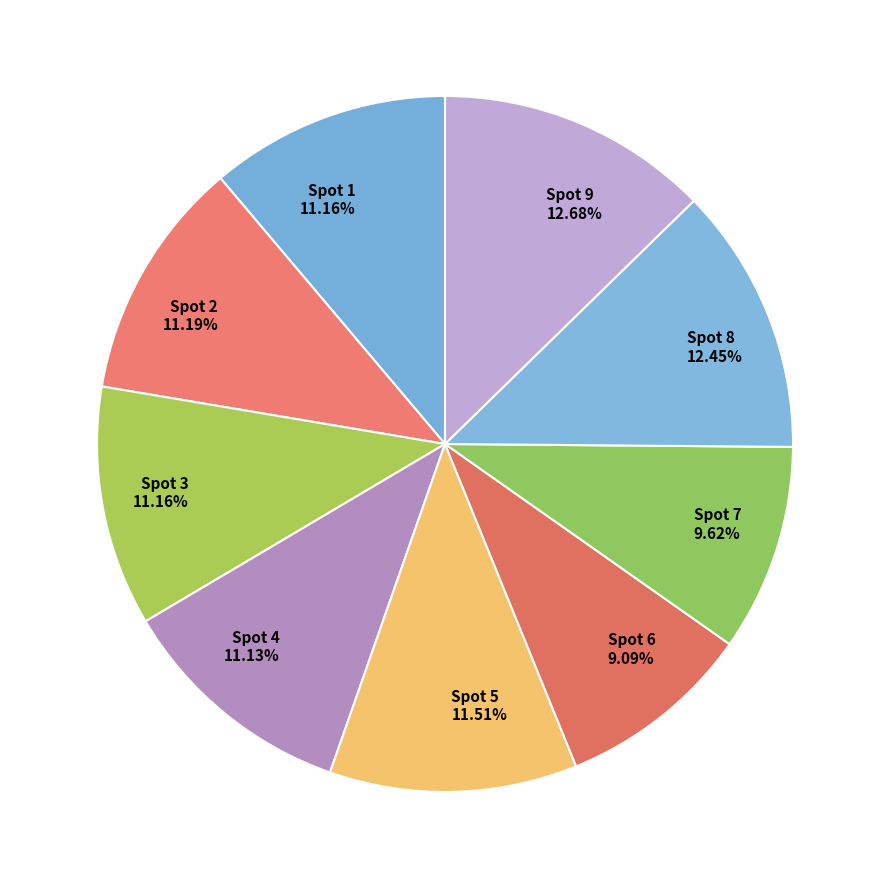

How many segments does this pie chart have?

9